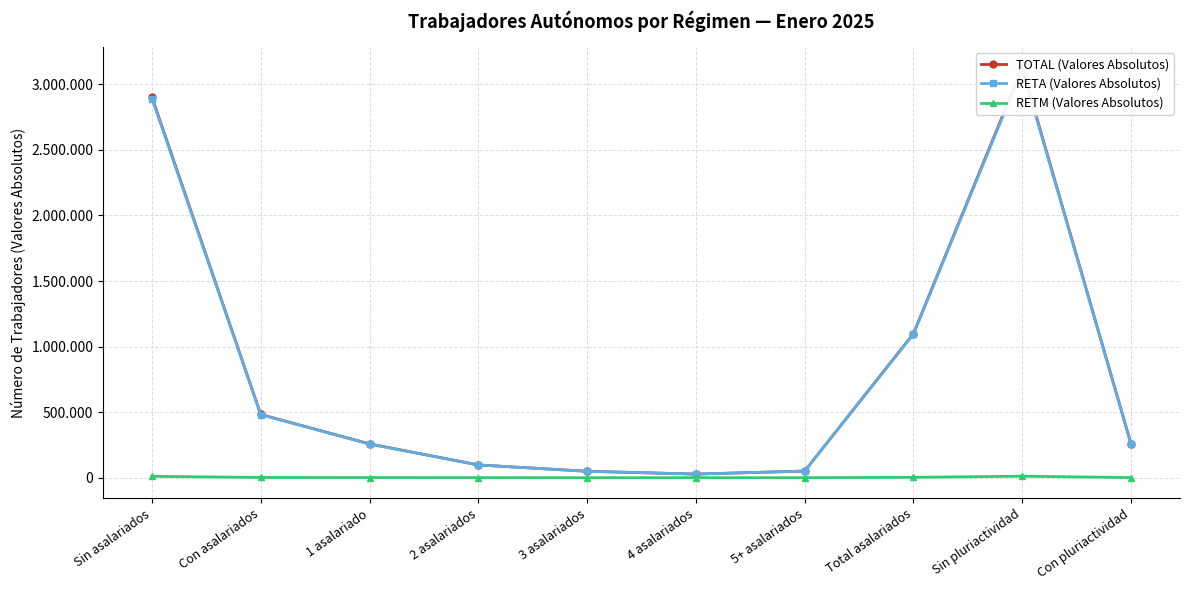

Reading right to left, transcribe all the data shown in this chart.

TOTAL (Valores Absolutos): Con pluriactividad=257034	Sin pluriactividad=3127447	Total asalariados=1098596	5+ asalariados=50535	4 asalariados=27421	3 asalariados=48937	2 asalariados=97390	1 asalariado=257806	Con asalariados=482089	Sin asalariados=2902392
RETA (Valores Absolutos): Con pluriactividad=256380	Sin pluriactividad=3116010	Total asalariados=1095760	5+ asalariados=50486	4 asalariados=27369	3 asalariados=48807	2 asalariados=97021	1 asalariado=256678	Con asalariados=480361	Sin asalariados=2892029
RETM (Valores Absolutos): Con pluriactividad=654	Sin pluriactividad=11437	Total asalariados=2836	5+ asalariados=49	4 asalariados=52	3 asalariados=130	2 asalariados=369	1 asalariado=1128	Con asalariados=1728	Sin asalariados=10363